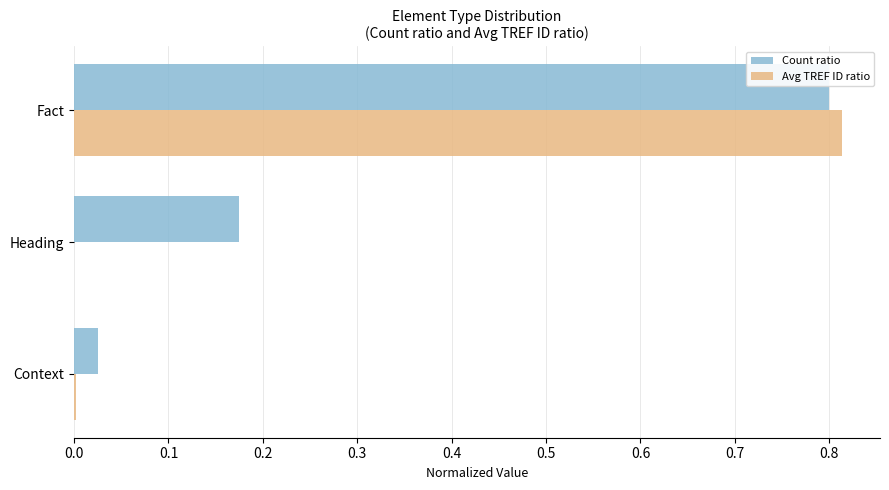

Is the value of Avg TREF ID ratio at Fact greater than the value of Count ratio at Heading?

Yes